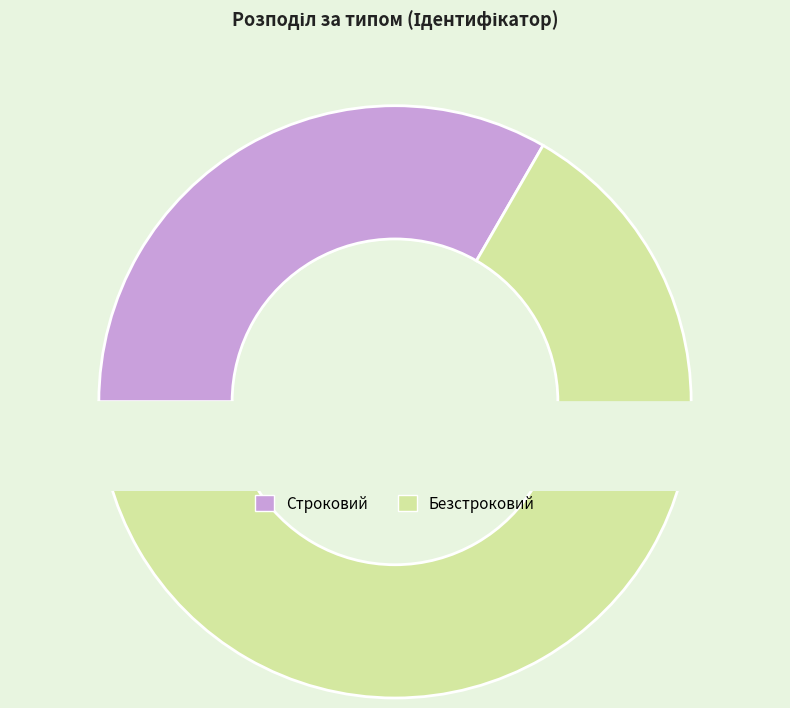

Which category accounts for the majority?

Безстроковий